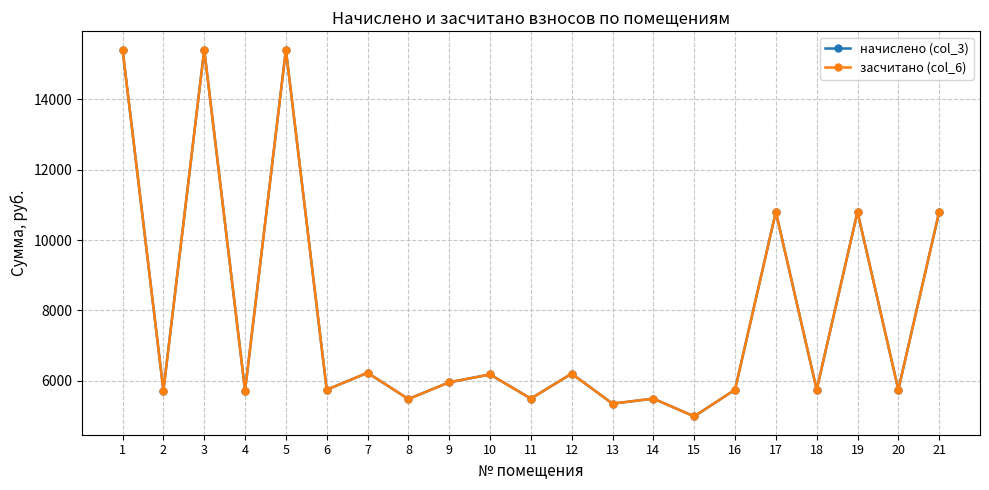

True or false: засчитано (col_6) and начислено (col_3) cross at least once.

False